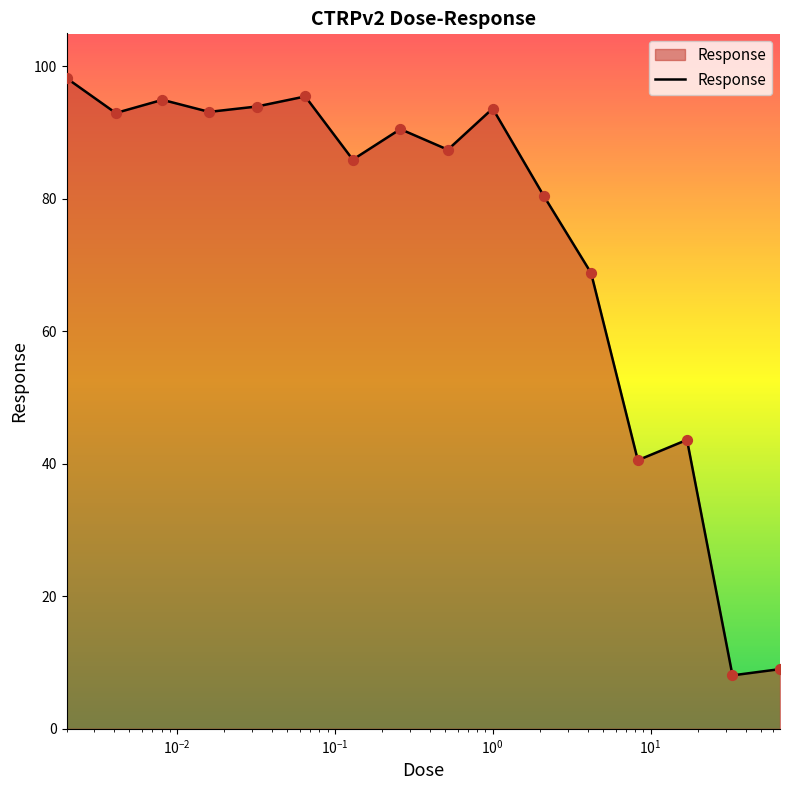

What is the greatest value displayed?

98.2